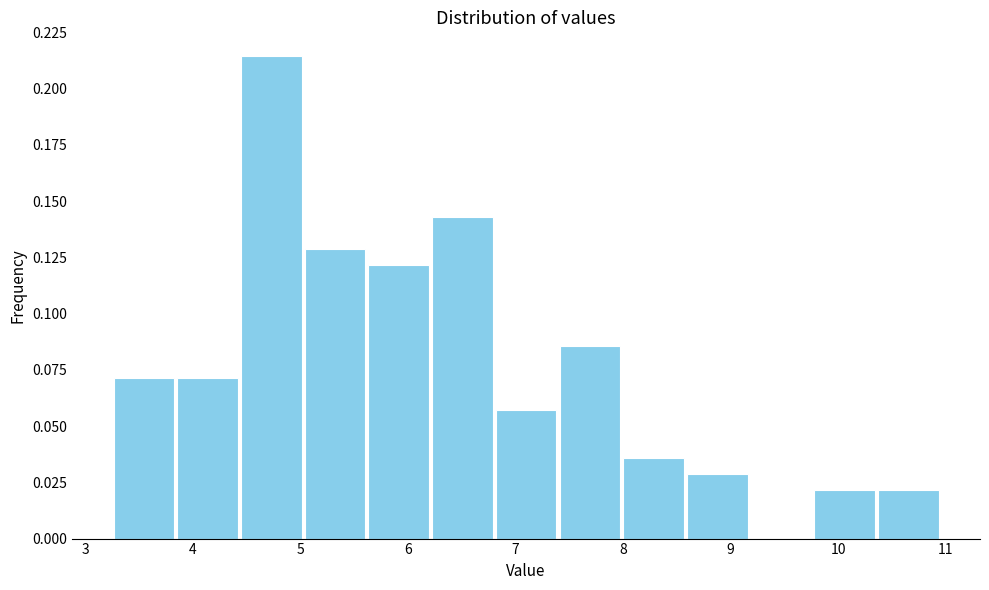

What is the height of the bar covering 8.0 to 8.6 on the x-axis? Neither the bar edges nor the heights are printed on the chart, so give them approximately, as read against the axes.

0.035